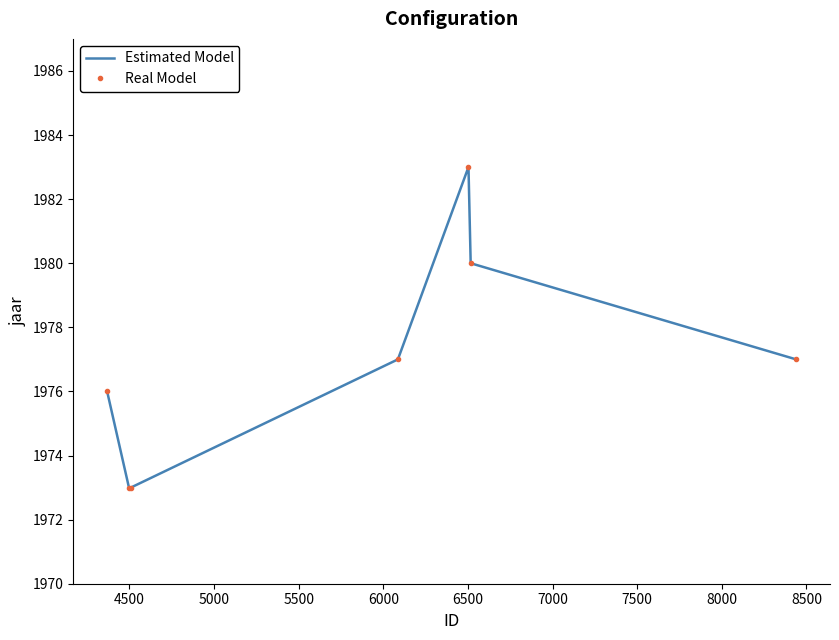

What is the difference between the maximum and minimum values in the Estimated Model series?

10